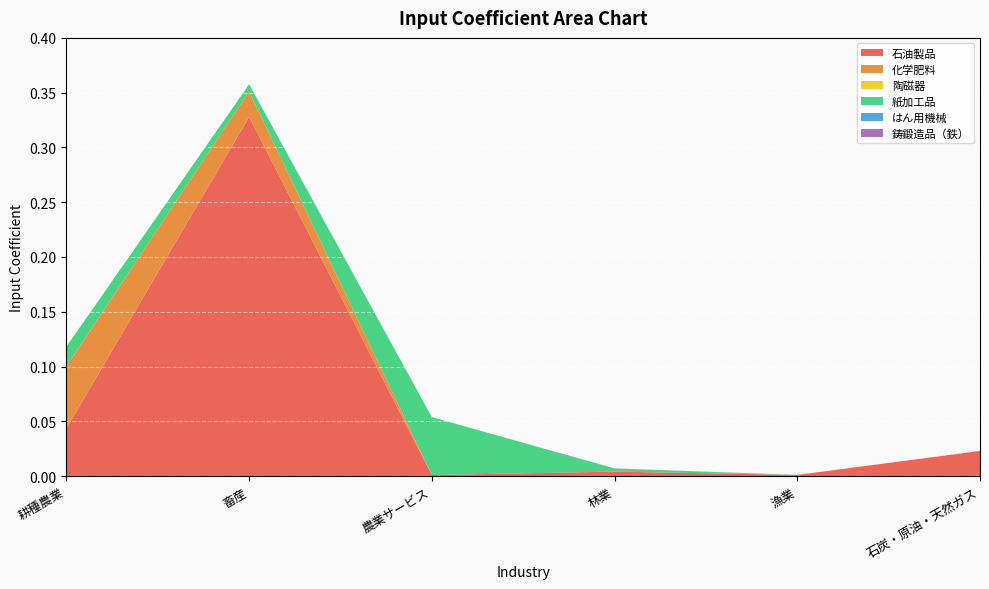

Reading left to right, what are all the values shown in this chart?

石油製品: 0.0	0.3	0.0	0.0	0.0	0.0
化学肥料: 0.1	0.0	0.0	0.0	0.0	0.0
陶磁器: 0.0	0.0	0.0	0.0	0.0	0.0
紙加工品: 0.0	0.0	0.1	0.0	0.0	0.0
はん用機械: 0.0	0.0	0.0	0.0	0.0	0.0
鋳鍛造品（鉄）: 0.0	0.0	0.0	0.0	0.0	0.0